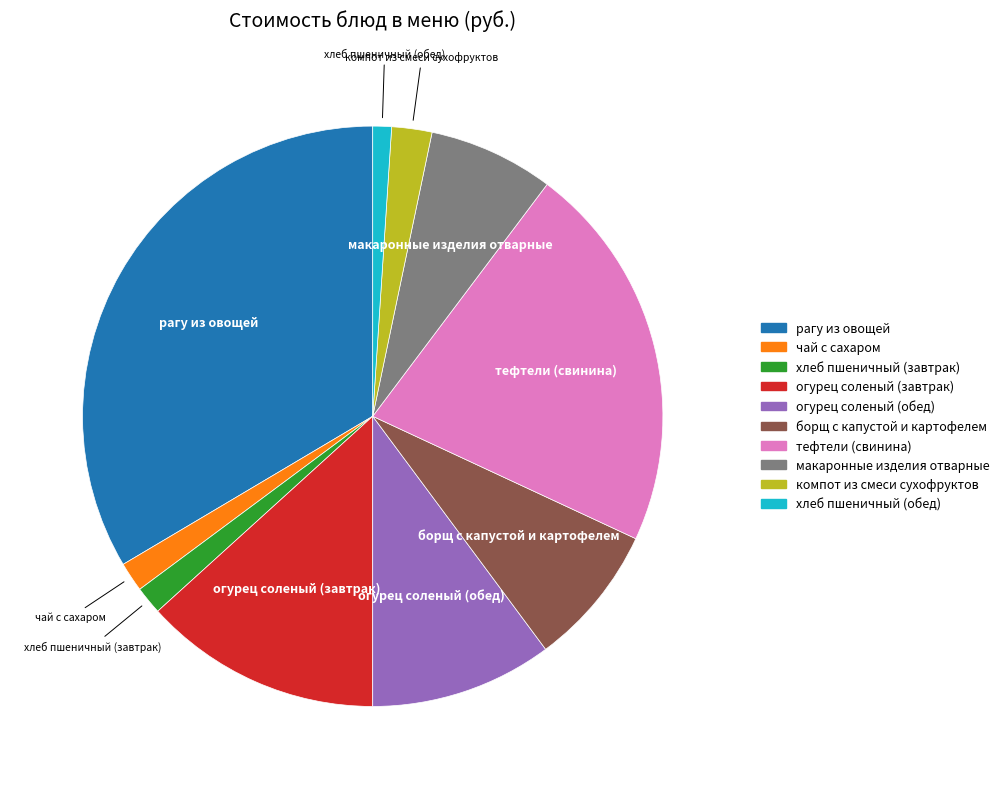

Does хлеб пшеничный (завтрак) represent more than half of the total?

No